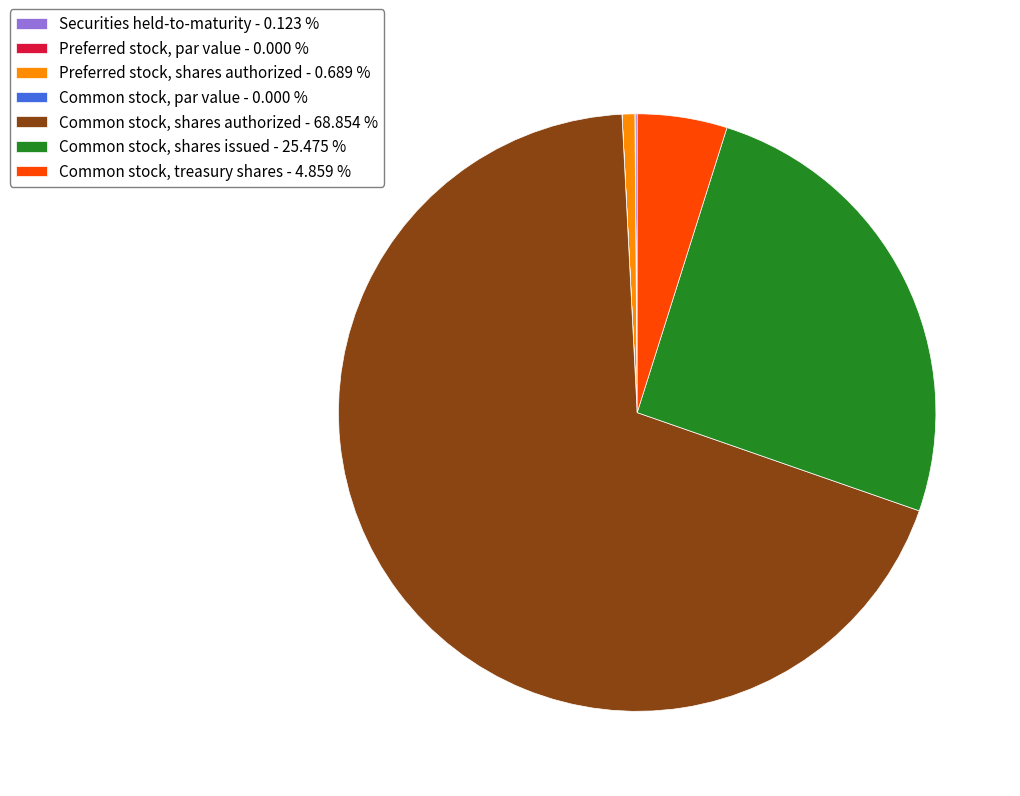

Is there a majority slice in this chart?

Yes